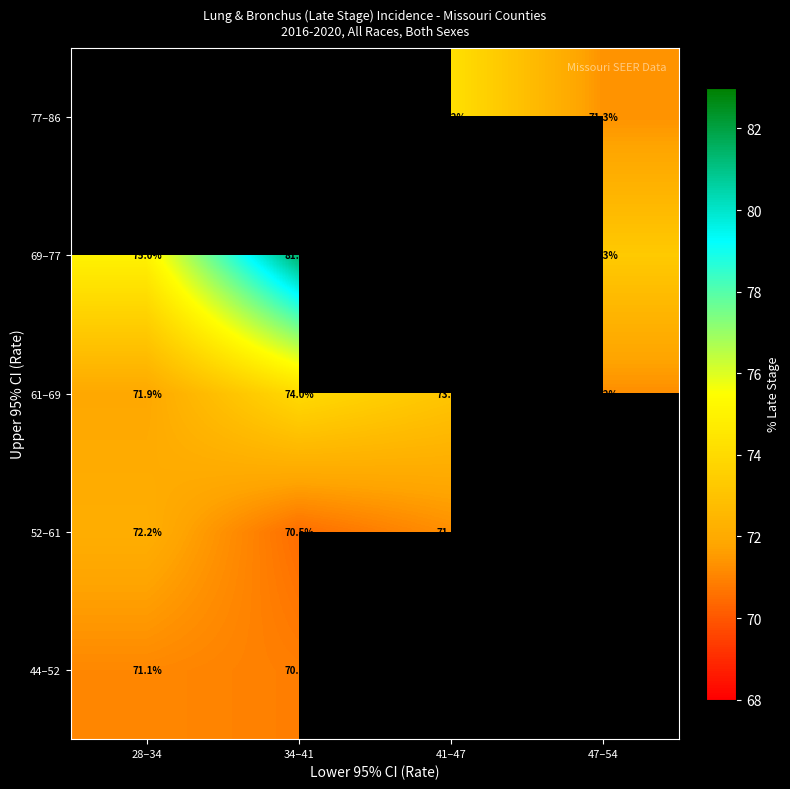

Is the value of 52–61 at 28–34 greater than the value of 61–69 at 34–41?

No